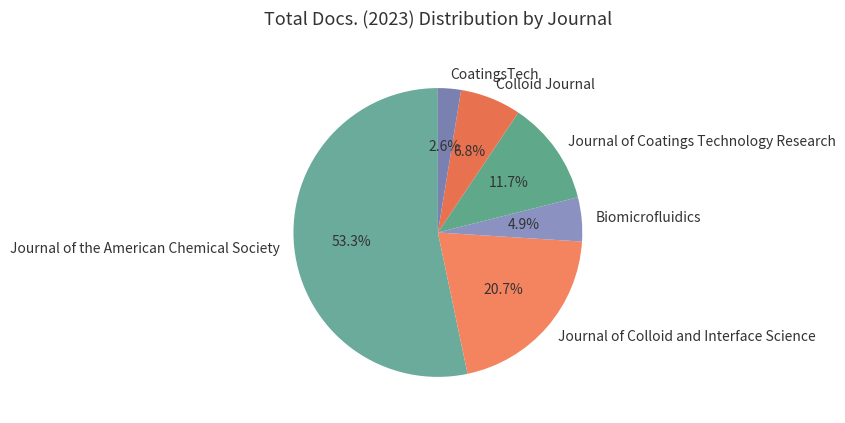

What is the smallest slice in the pie chart?

CoatingsTech